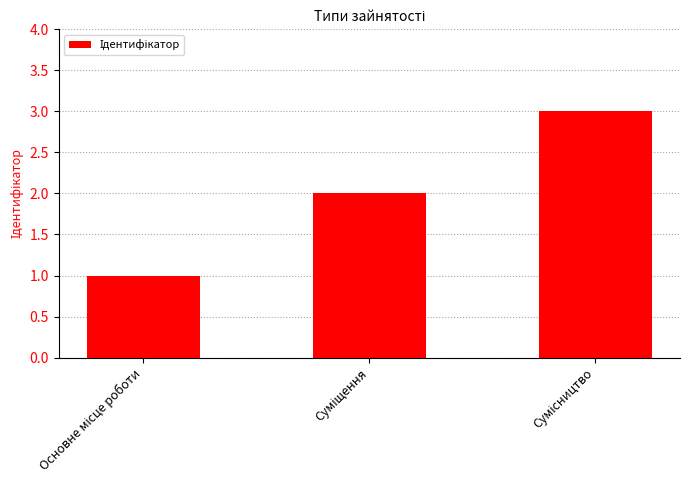

What is the maximum value shown in the chart?

3